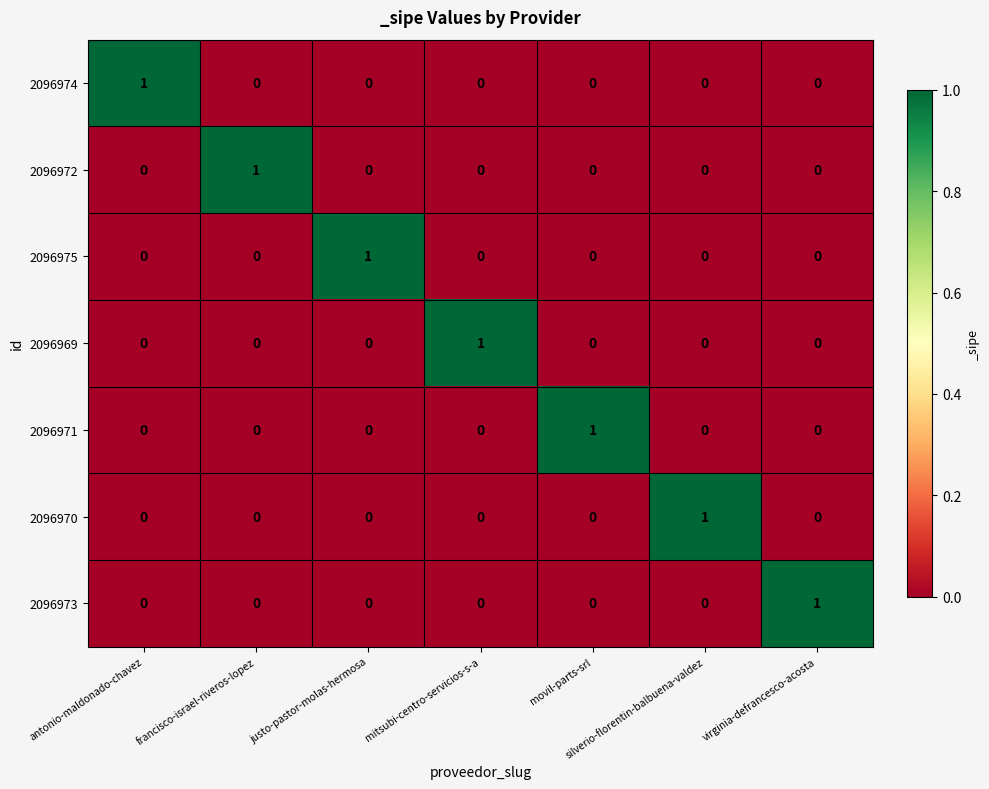

At which label does 2096973 reach its peak?

virginia-defrancesco-acosta